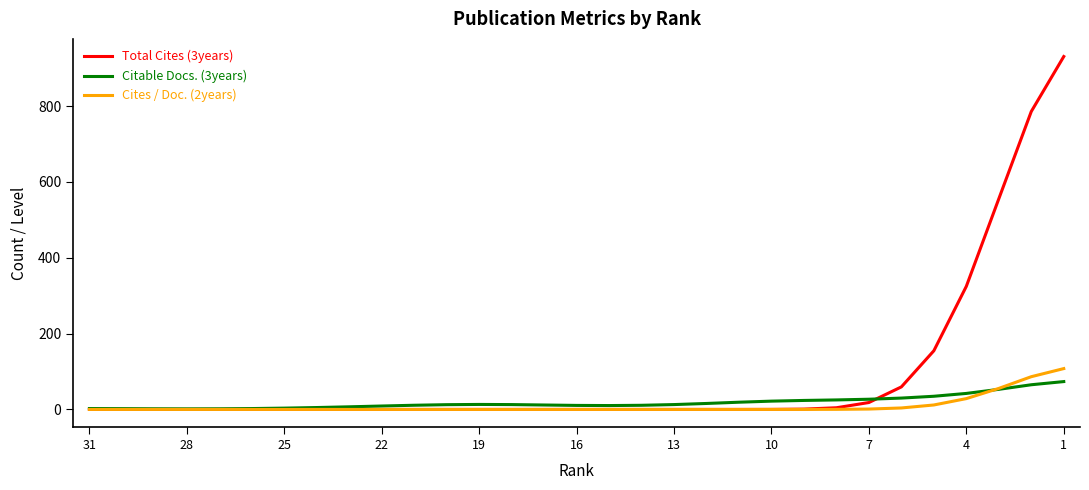

Is this an area chart (filled region under the line)?

No